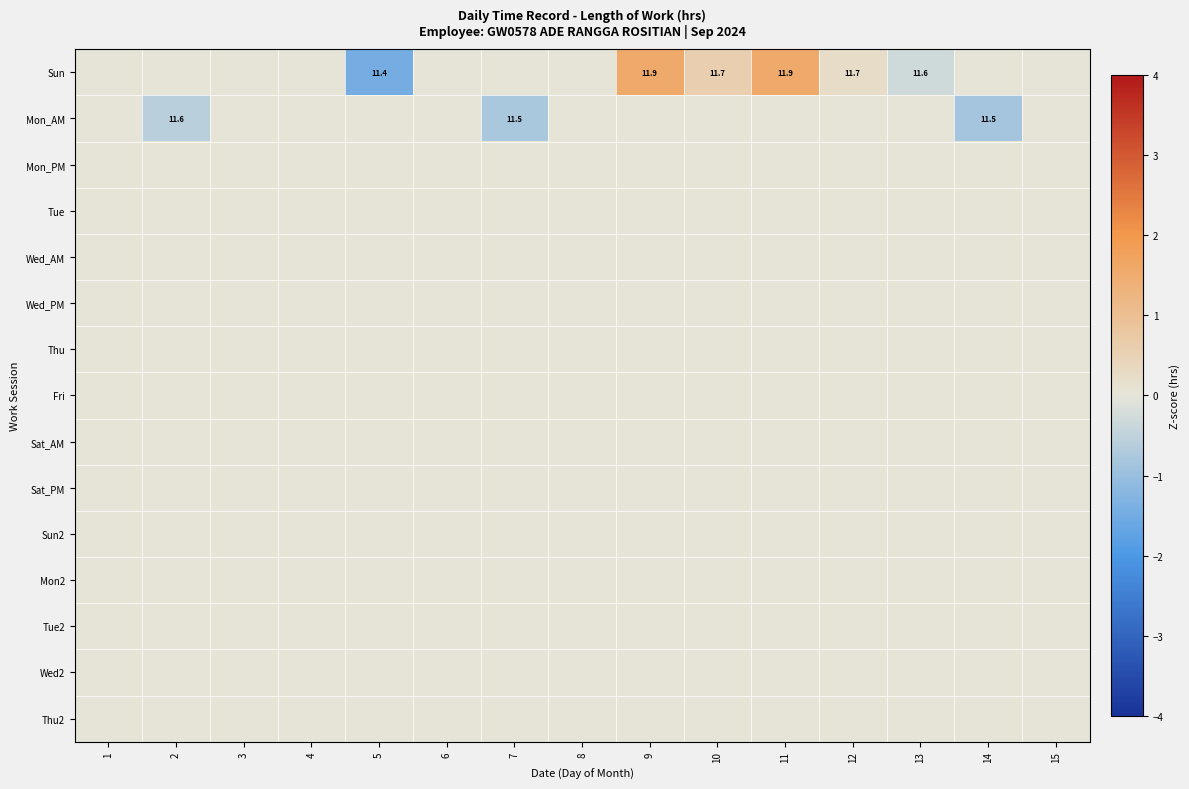

At 9, list the series in order from smallest to largest.

Mon_AM, Mon_PM, Tue, Wed_AM, Wed_PM, Thu, Fri, Sat_AM, Sat_PM, Sun2, Mon2, Tue2, Wed2, Thu2, Sun